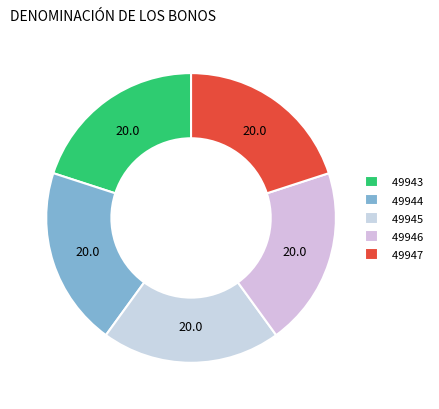

What is the ratio of the value at 49944 to the value at 49945?

1.0